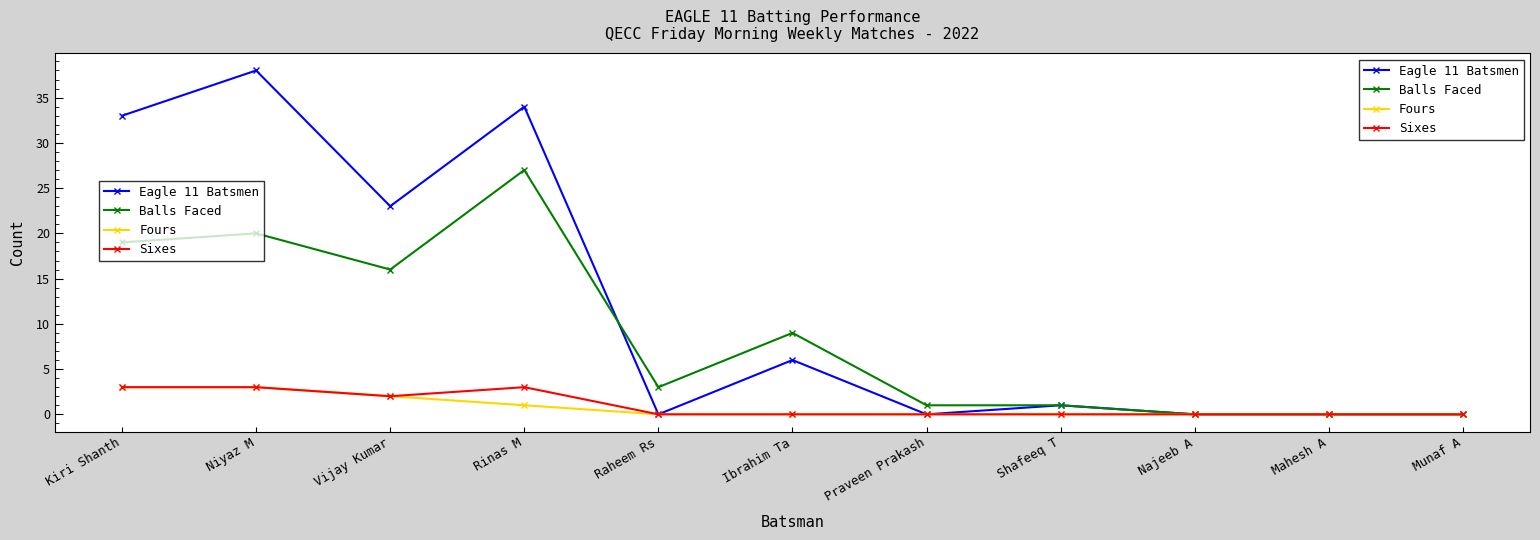

How many series are shown in this chart?

4